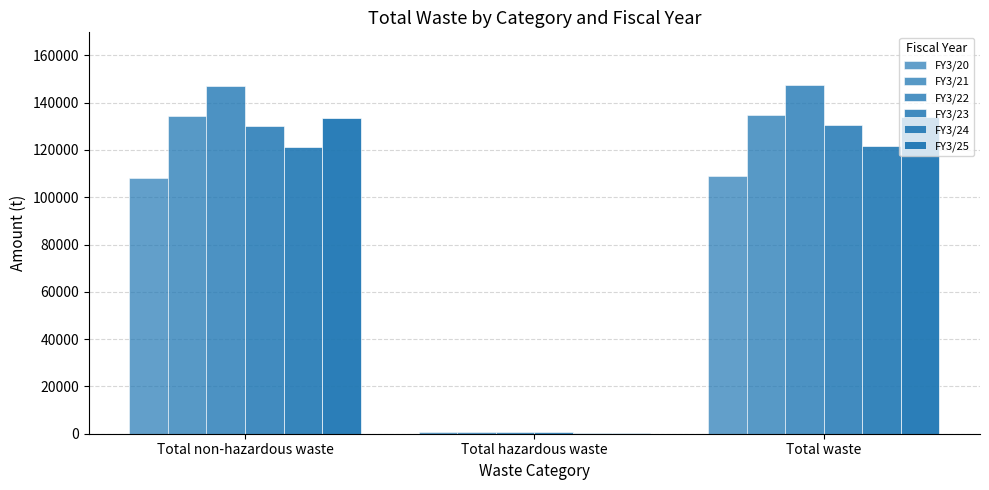

Count the number of data series in this chart.

6